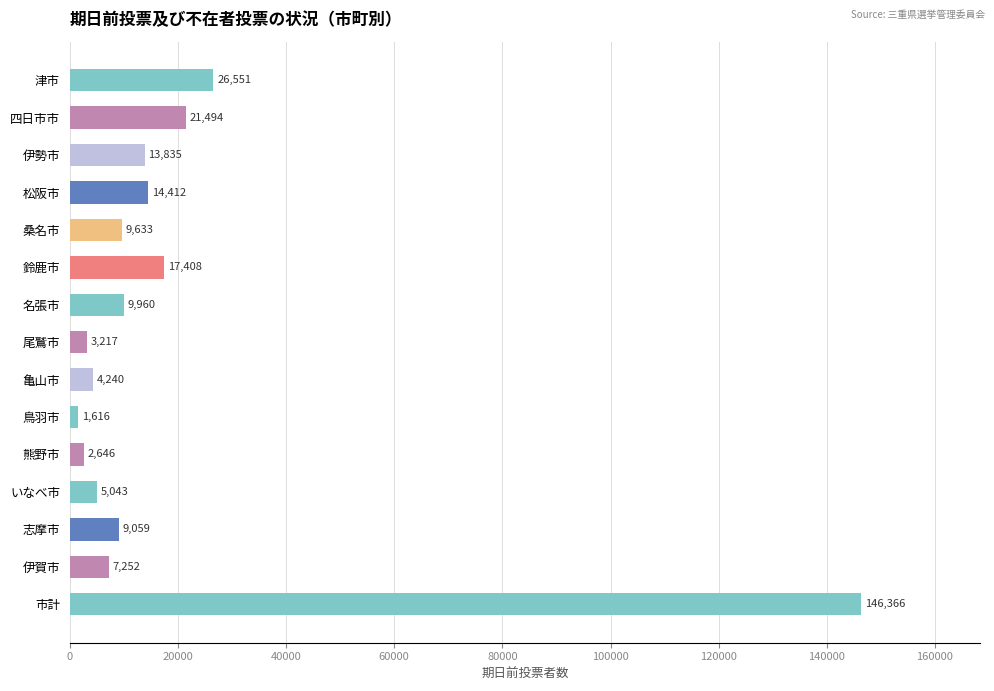

Reading bottom to top, extract all data points from this chart.

146366	7252	9059	5043	2646	1616	4240	3217	9960	17408	9633	14412	13835	21494	26551